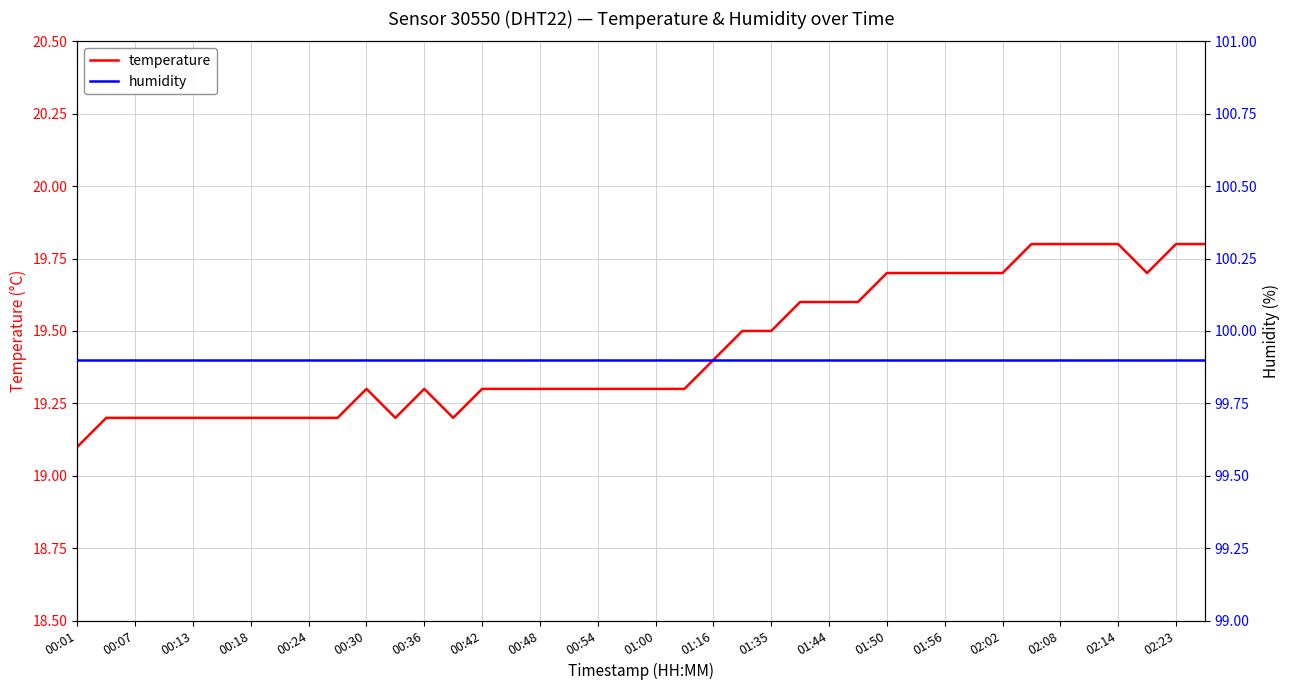

List the series in order of their peak value, highest first.

humidity, temperature